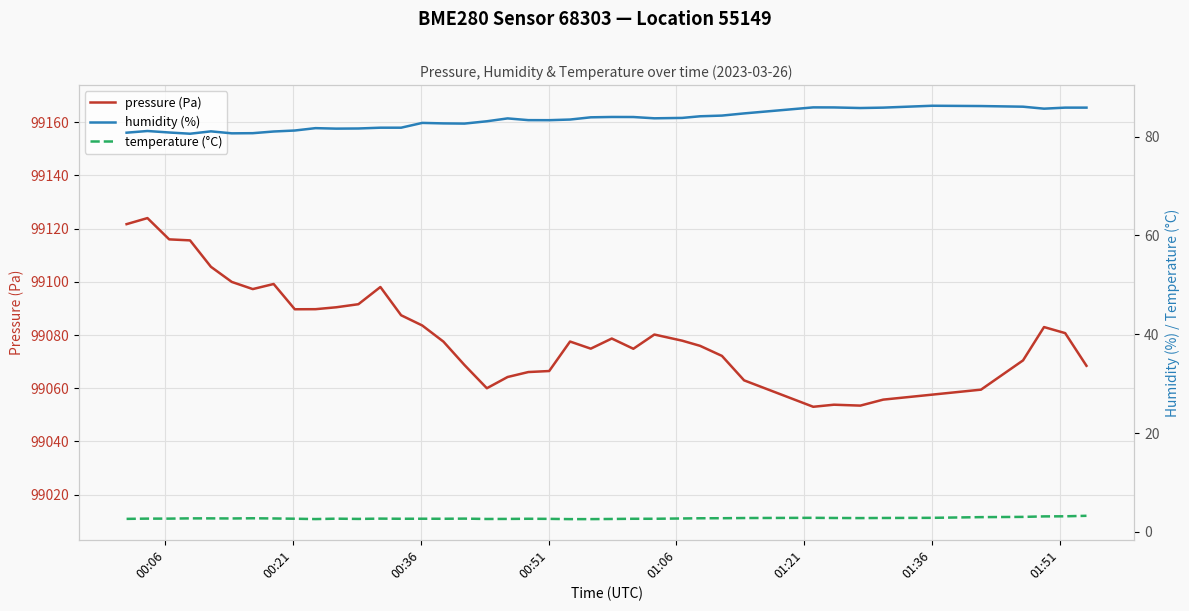

How many lines are shown in the chart?

3